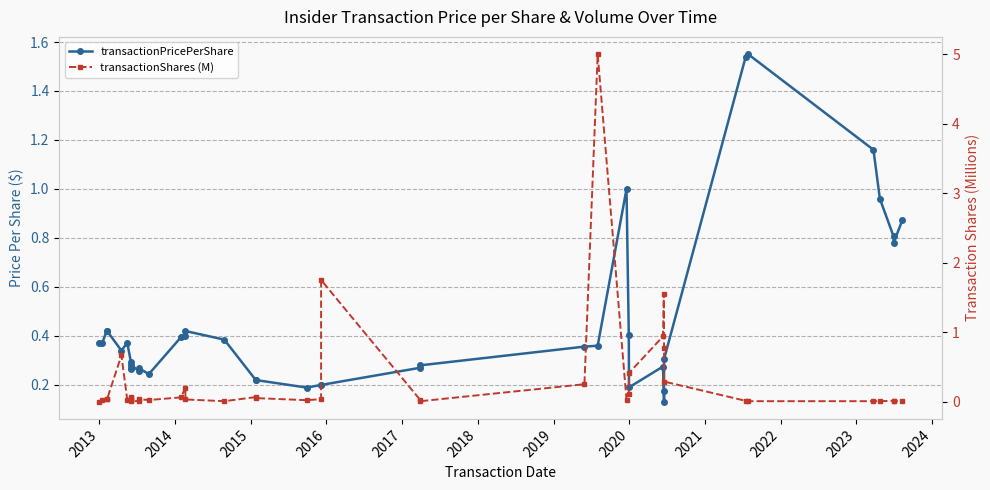

The transactionShares (M) series shows 0.0 at 2014. True or false?

True